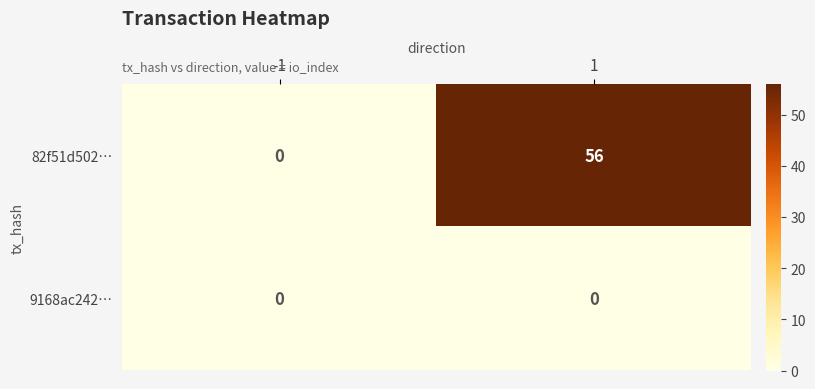

The 82f51d502… series shows -34 at -1. True or false?

False